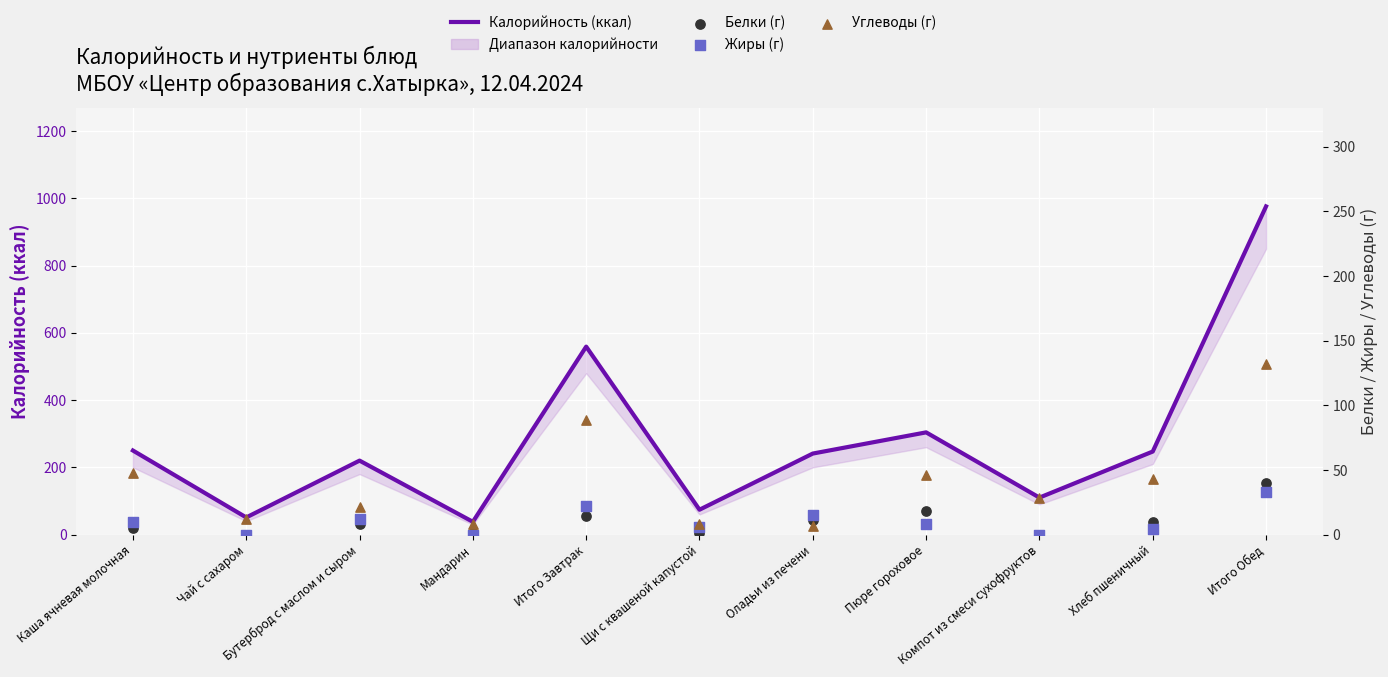

Which series reaches the minimum Y coordinate?

Белки (г)